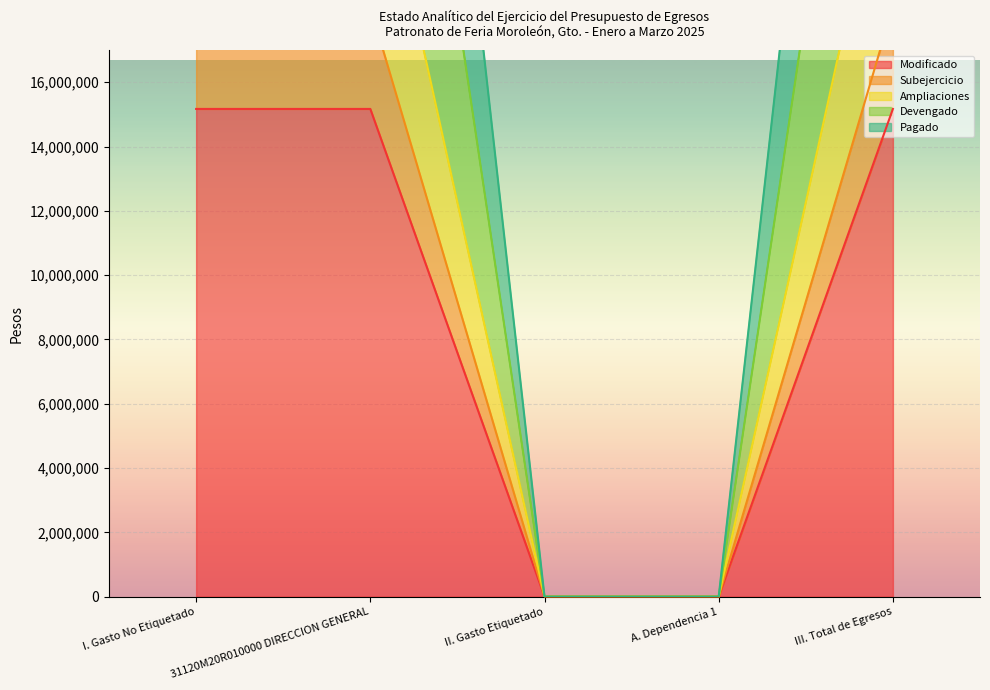

True or false: Ampliaciones has more than 2 interior local peaks.

False